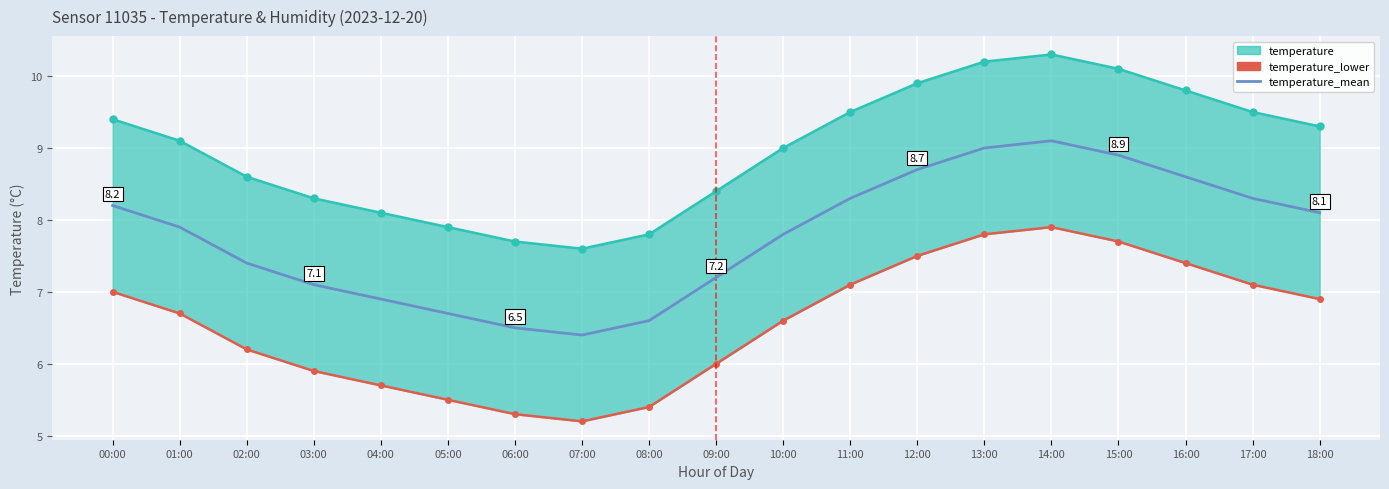

What position from the right is 16:00?

3